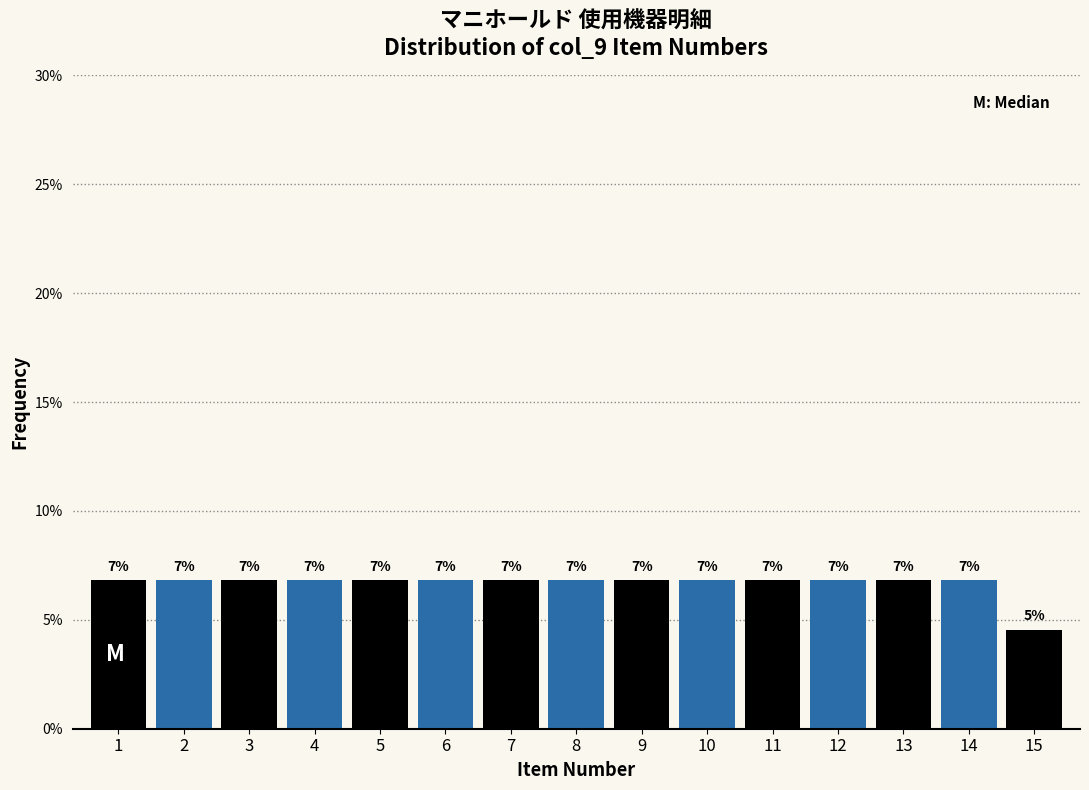

How many bars are there in total?

15